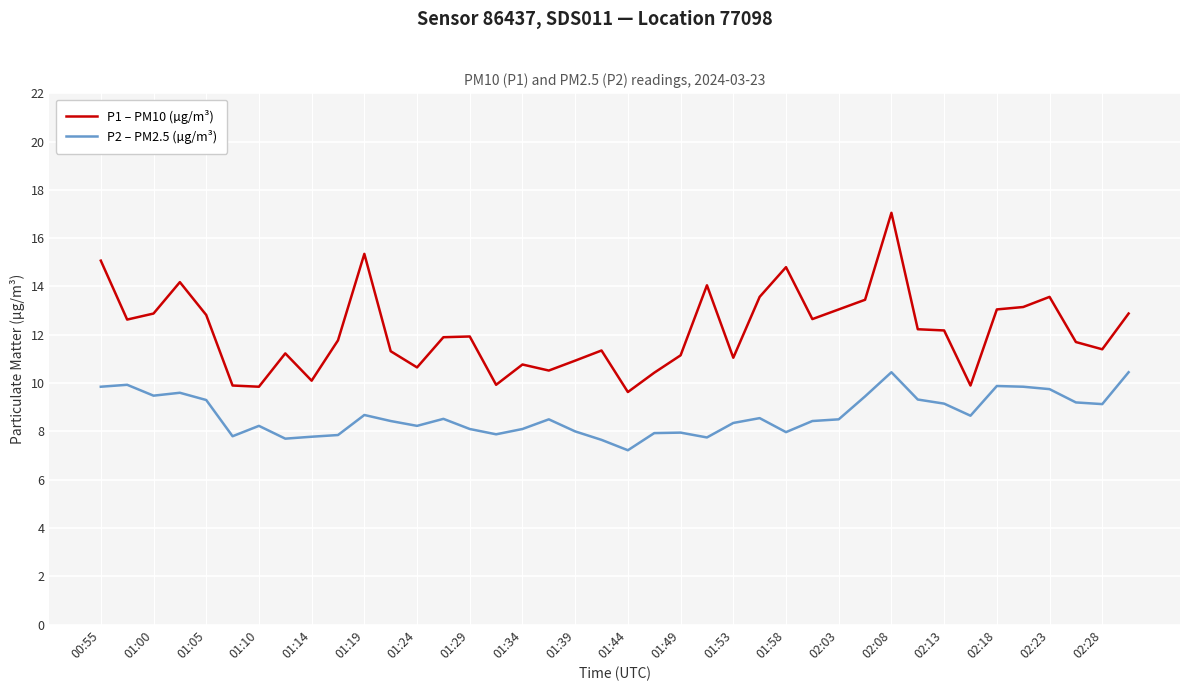

Rank the series by their maximum value, from highest to lowest.

P1 – PM10 (µg/m³), P2 – PM2.5 (µg/m³)